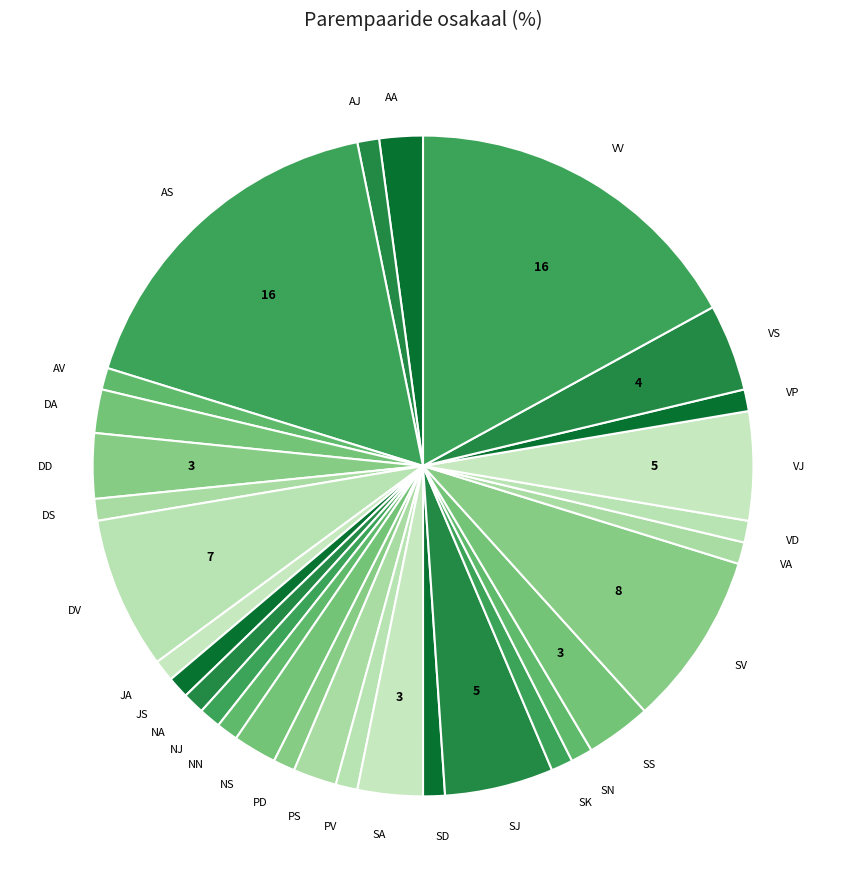

How many slices are in this pie chart?

30